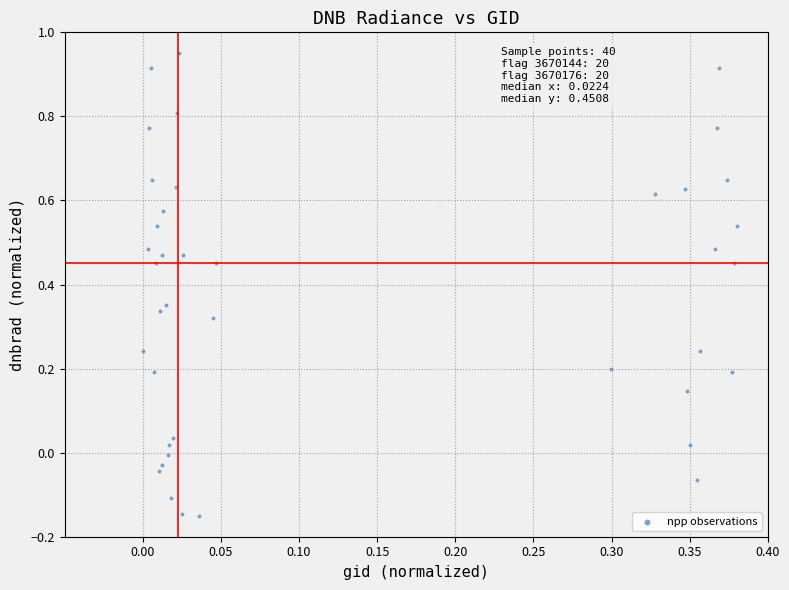

What is the range of Y values (max minus min)?

1.1